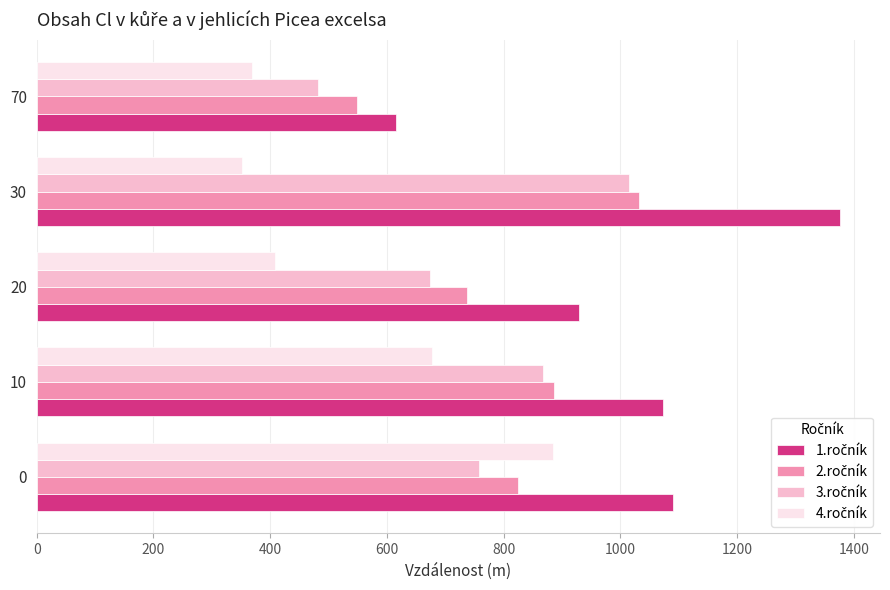

What is the difference between the highest and lowest values at 10?

395